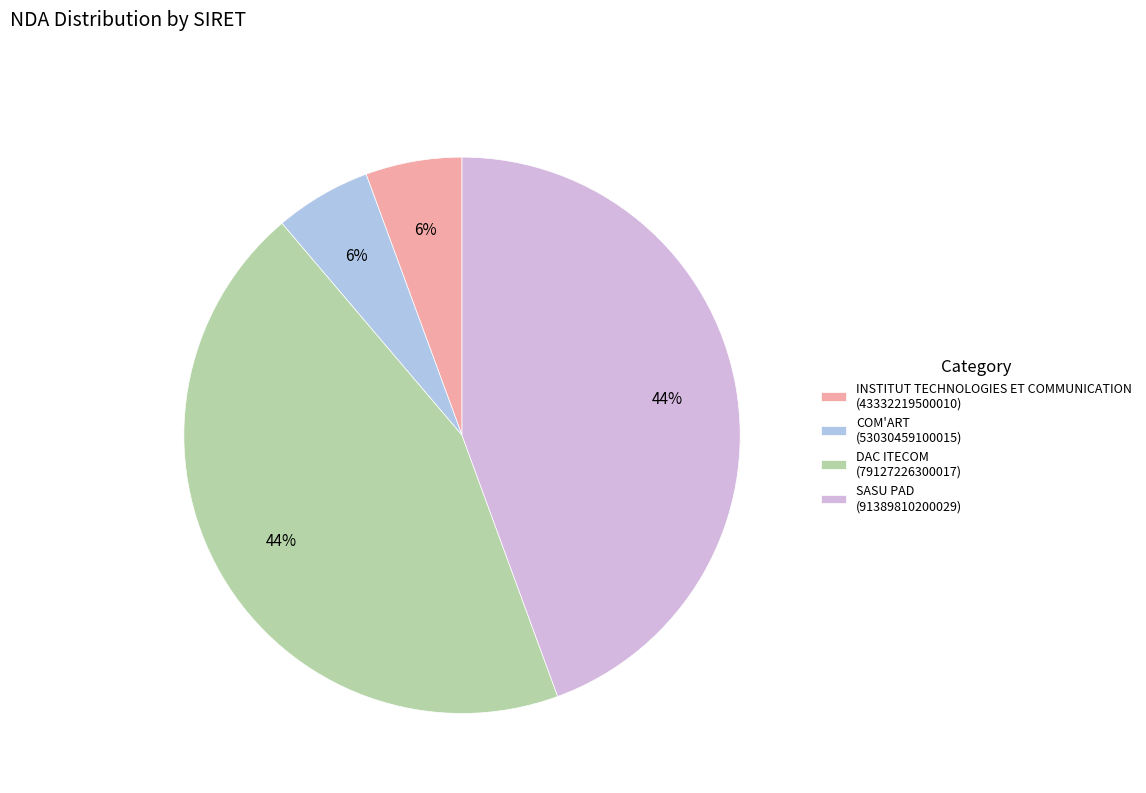

Between DAC ITECOM (79127226300017) and COM'ART (53030459100015), which is larger?

DAC ITECOM (79127226300017)